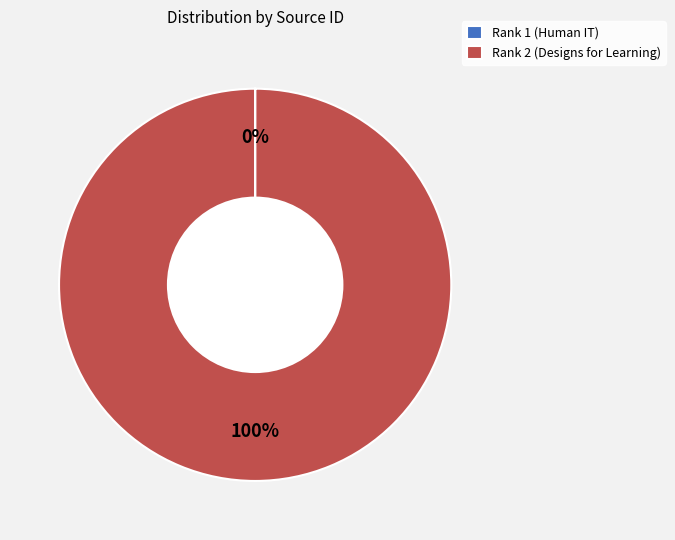

Is there a majority slice in this chart?

Yes